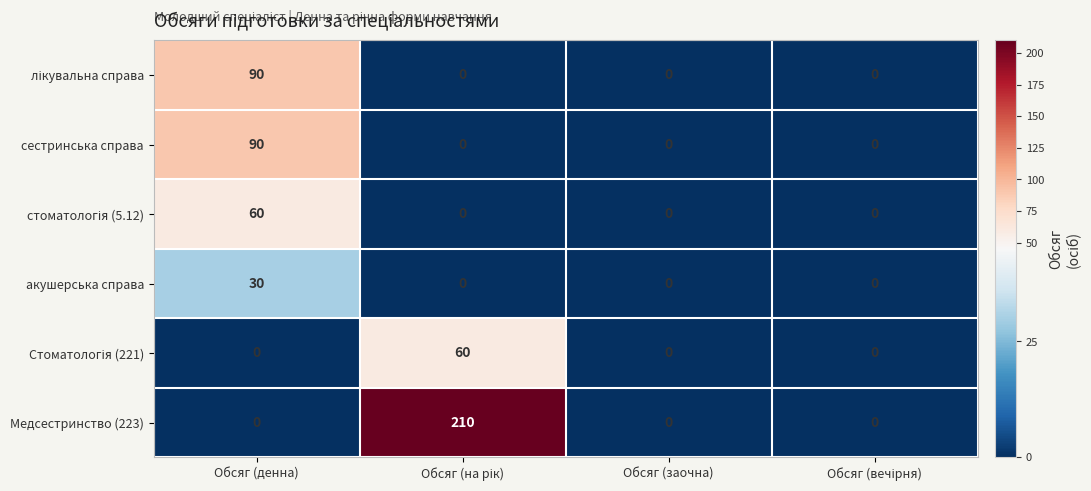

What is the maximum value shown in the chart?

210